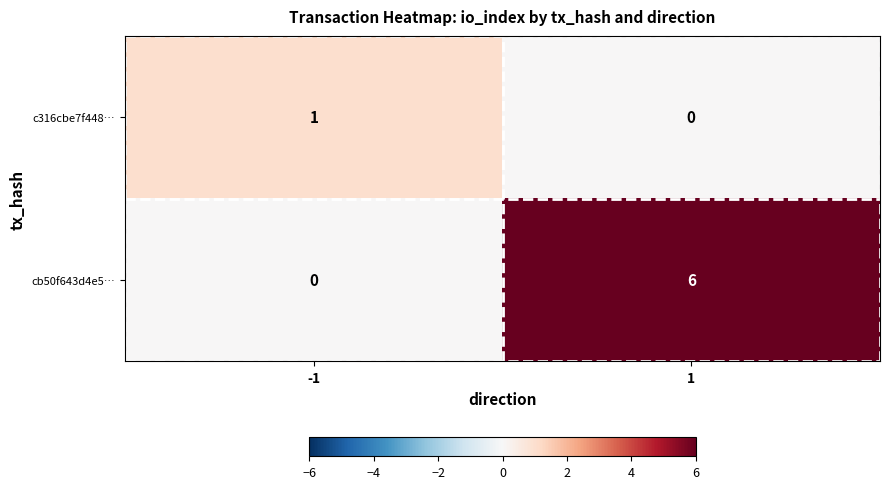

List the series in order of their peak value, highest first.

cb50f643d4e5…, c316cbe7f448…